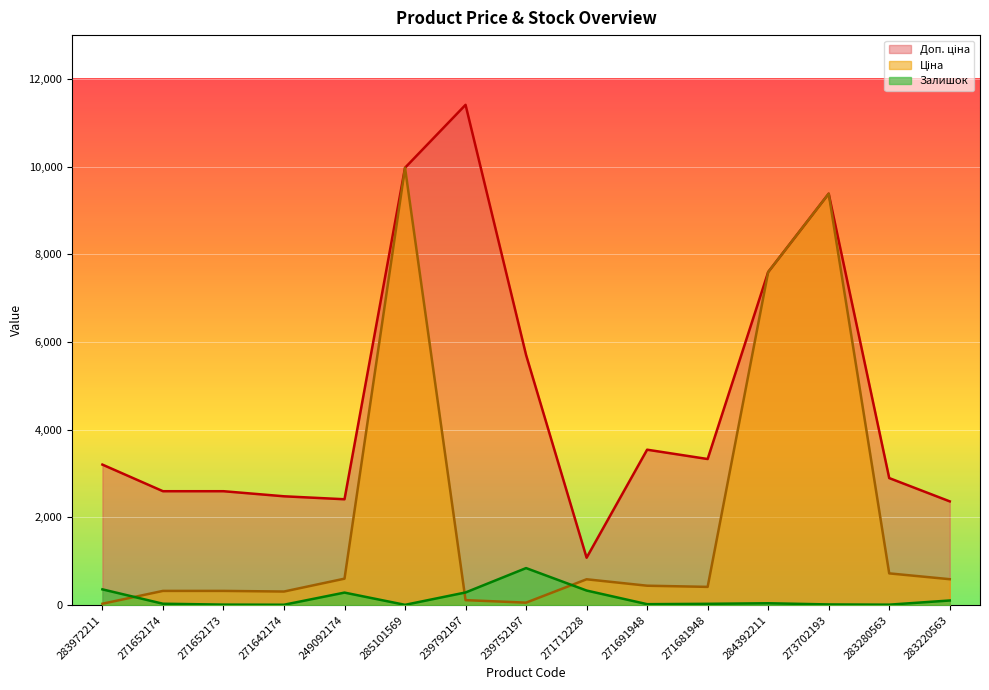

What is the minimum value shown in the chart?

7.0